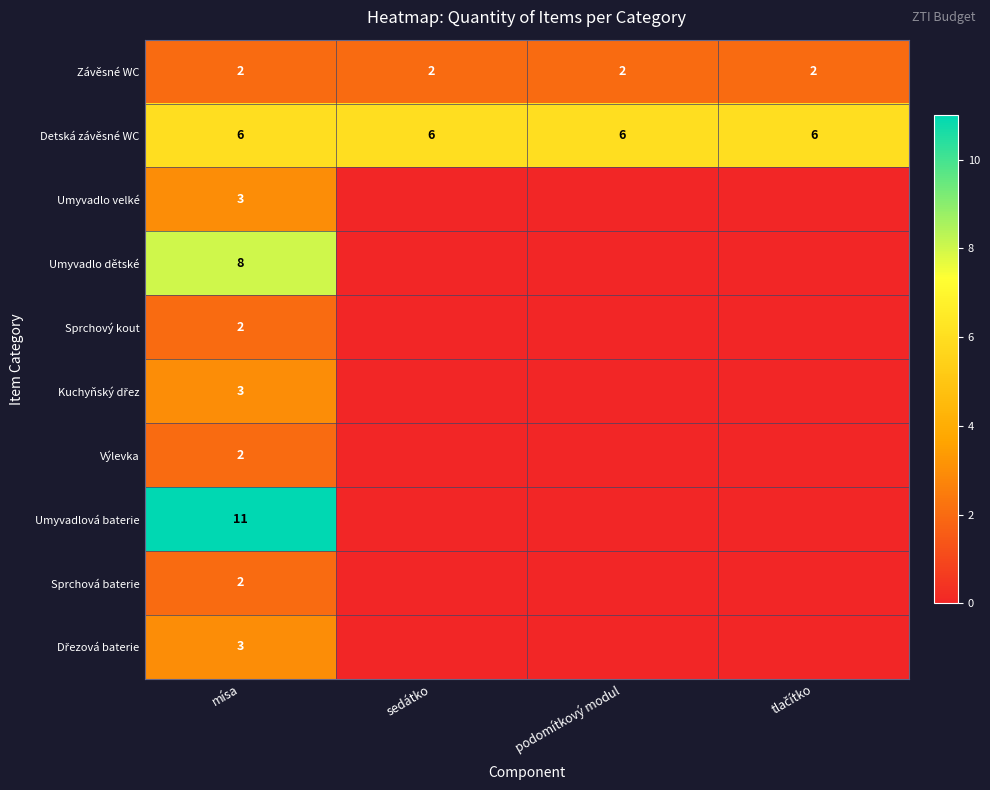

Count the number of categories in the chart.

4